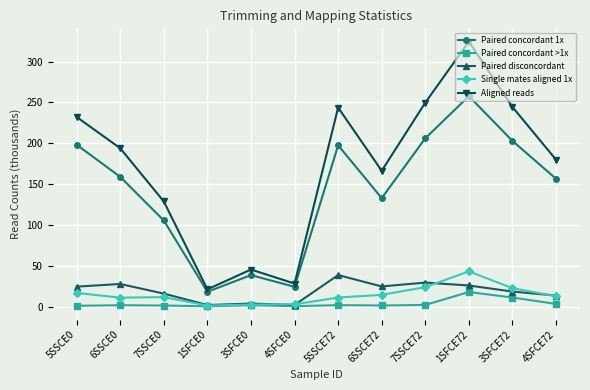

True or false: Paired disconcordant and Aligned reads intersect in this chart.

False